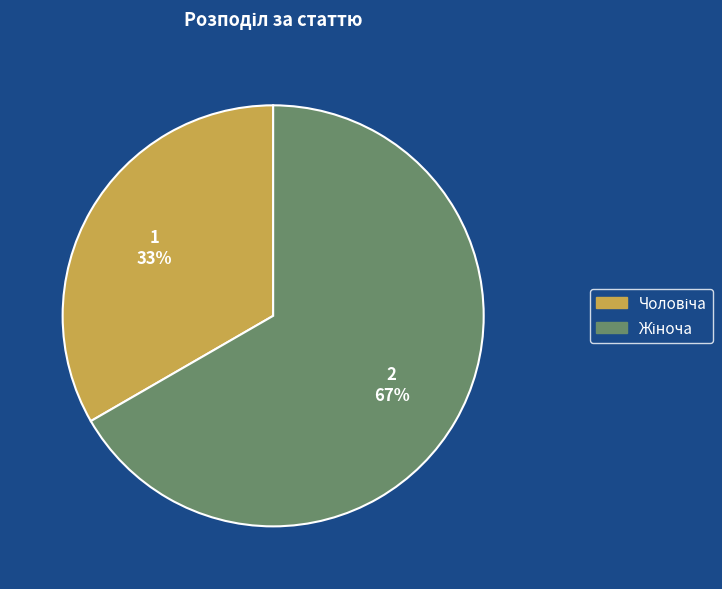

Is there any slice that represents more than half of the pie?

Yes